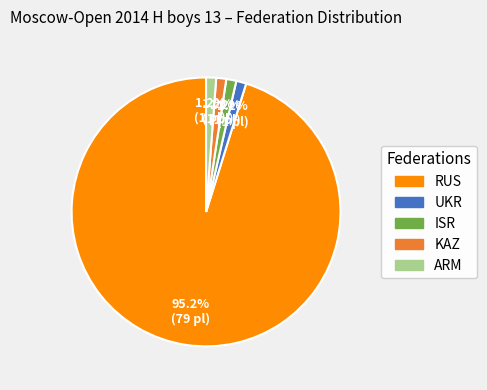

Which slice is the largest?

RUS